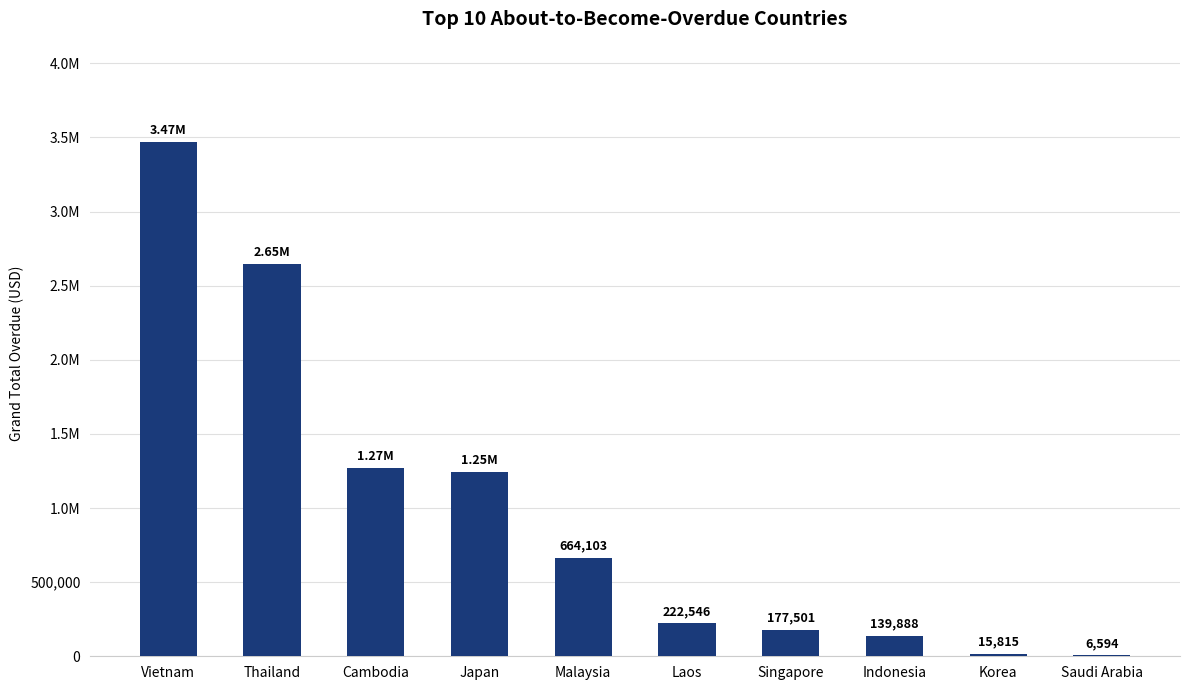

Are the bars horizontal?

No